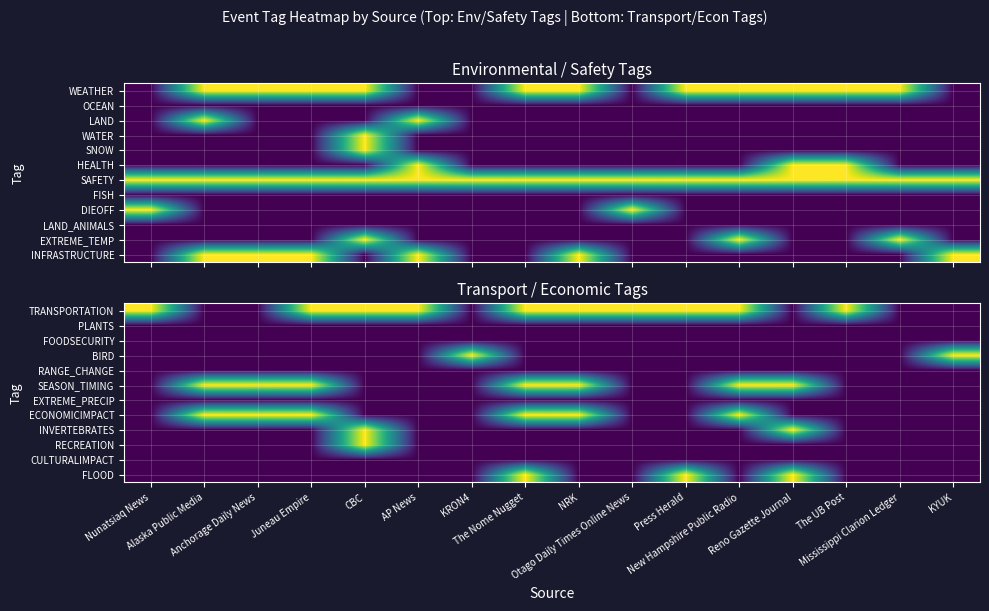

True or false: RECREATION has a value of 0 at AP News.

True